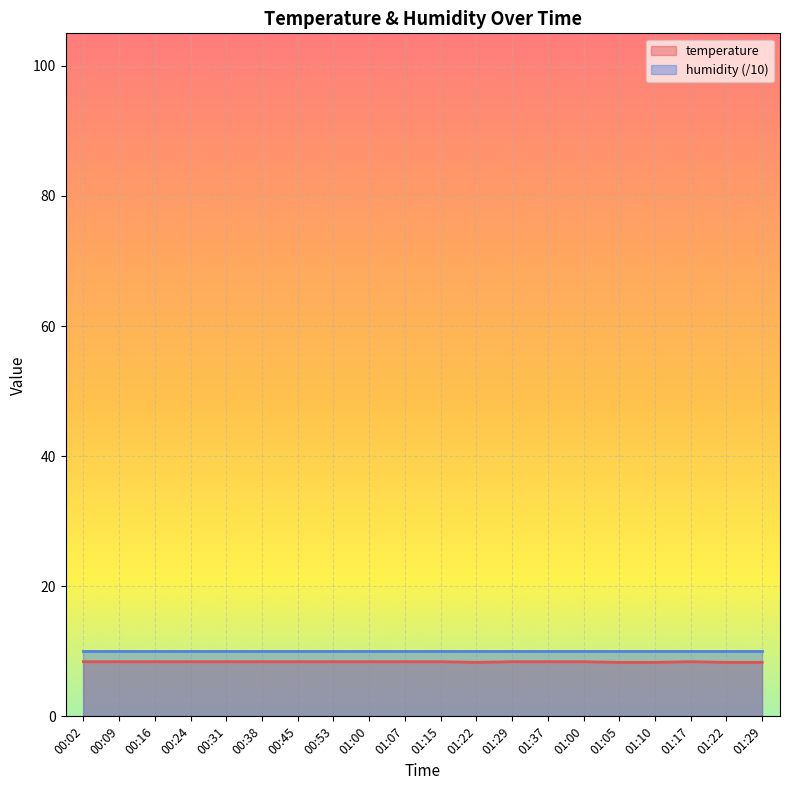

What is the sum of the values at 00:16 and 01:00?

16.8